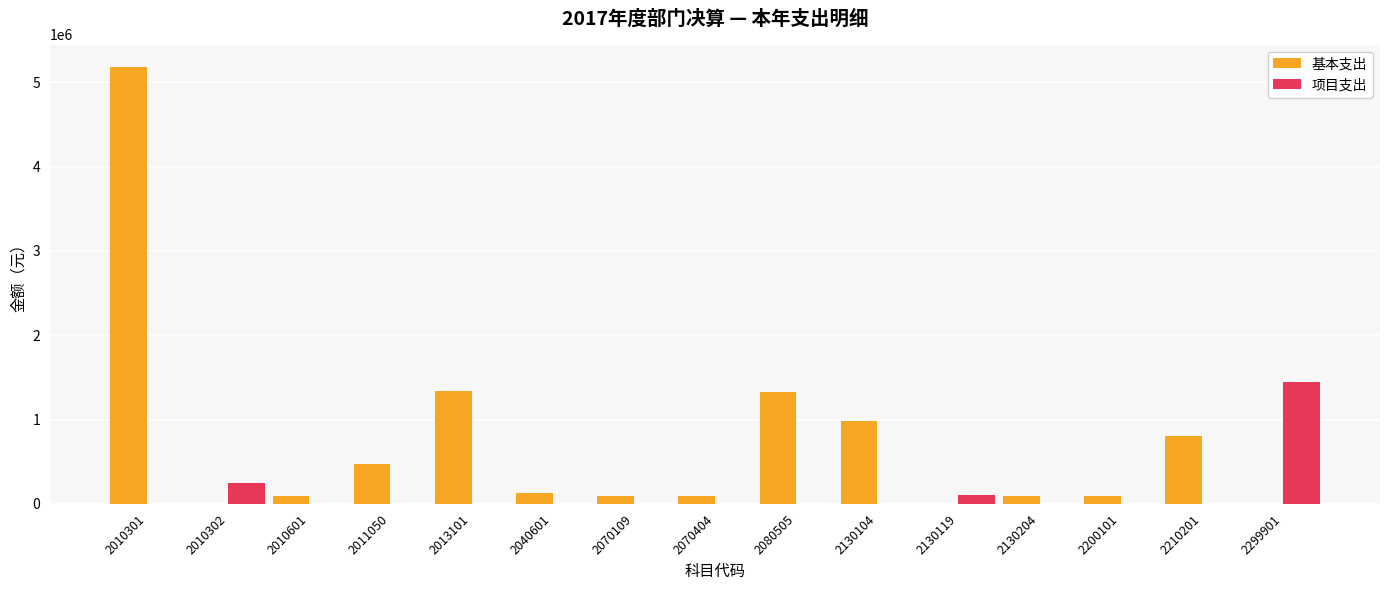

At which category is the sum across all series the highest?

2010301